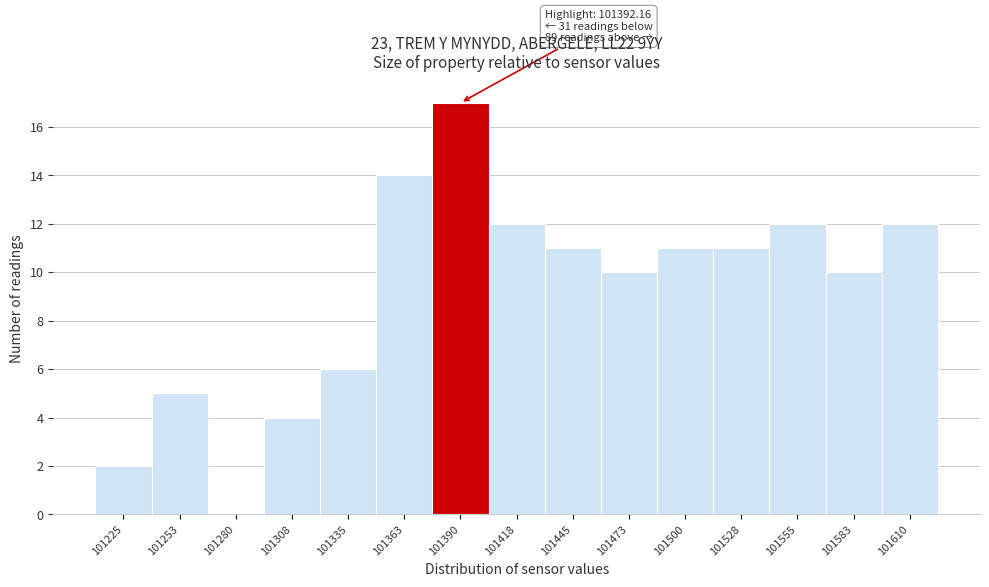

At which category does the chart reach its peak across all series?

101390